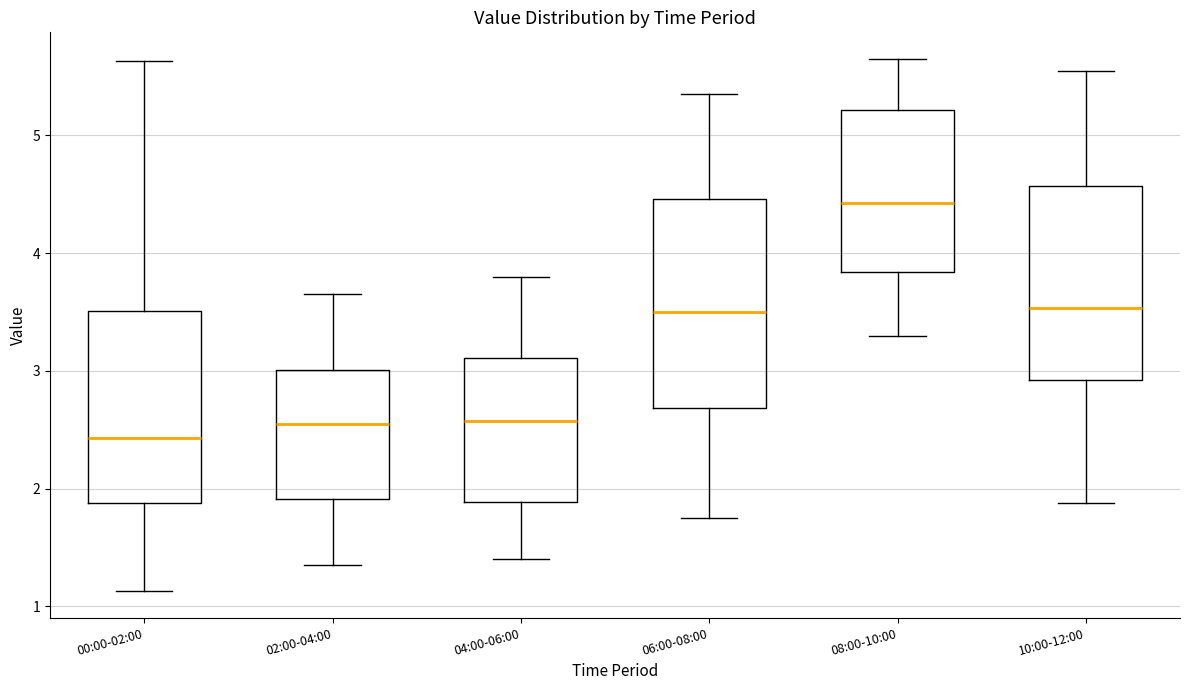

Reading left to right, transcribe this box plot: for each box, give where its median line is, the range the box spans, and where its two whiskers end, as read against the y-axis. The values are not printed on the chart, so give them approximately, as read against the axis.

00:00-02:00: median 2.4, box 1.9 to 3.5, whiskers 1.1 to 5.6
02:00-04:00: median 2.6, box 1.9 to 3.0, whiskers 1.4 to 3.7
04:00-06:00: median 2.6, box 1.9 to 3.1, whiskers 1.4 to 3.8
06:00-08:00: median 3.5, box 2.7 to 4.5, whiskers 1.8 to 5.4
08:00-10:00: median 4.4, box 3.8 to 5.2, whiskers 3.3 to 5.7
10:00-12:00: median 3.5, box 2.9 to 4.6, whiskers 1.9 to 5.6